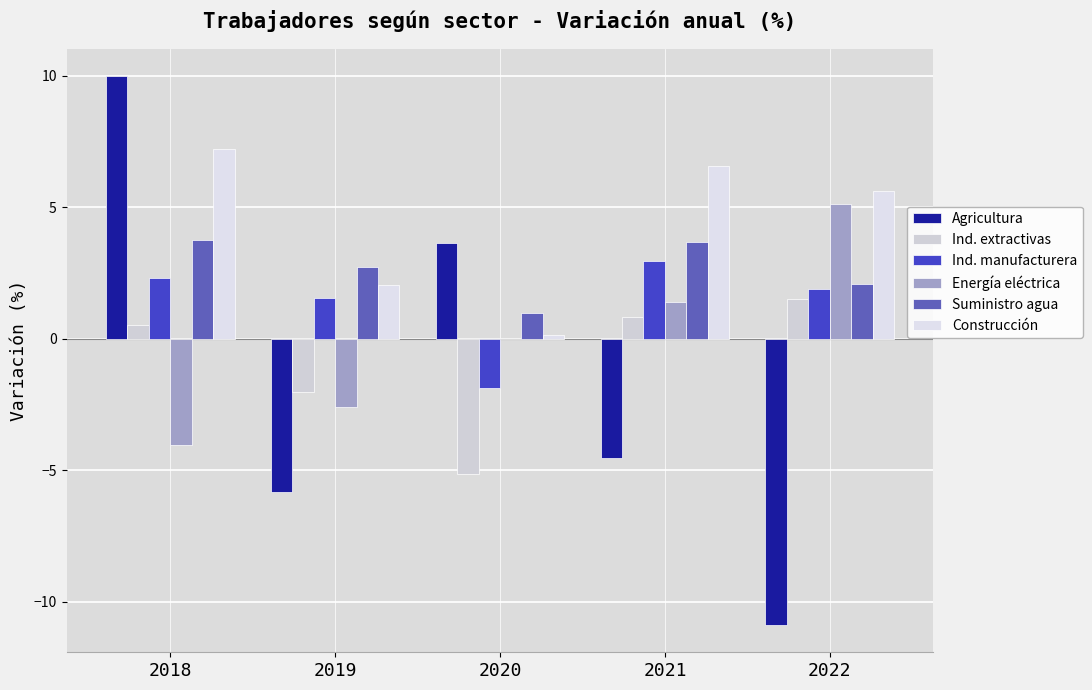

At which category is the sum across all series the highest?

2018